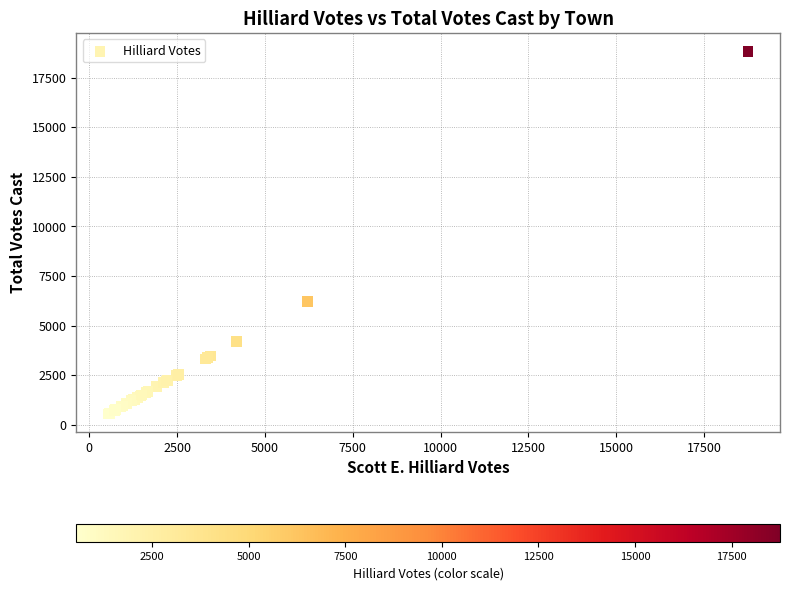

What Y value in the scatter plot is closest to 9685?

6202